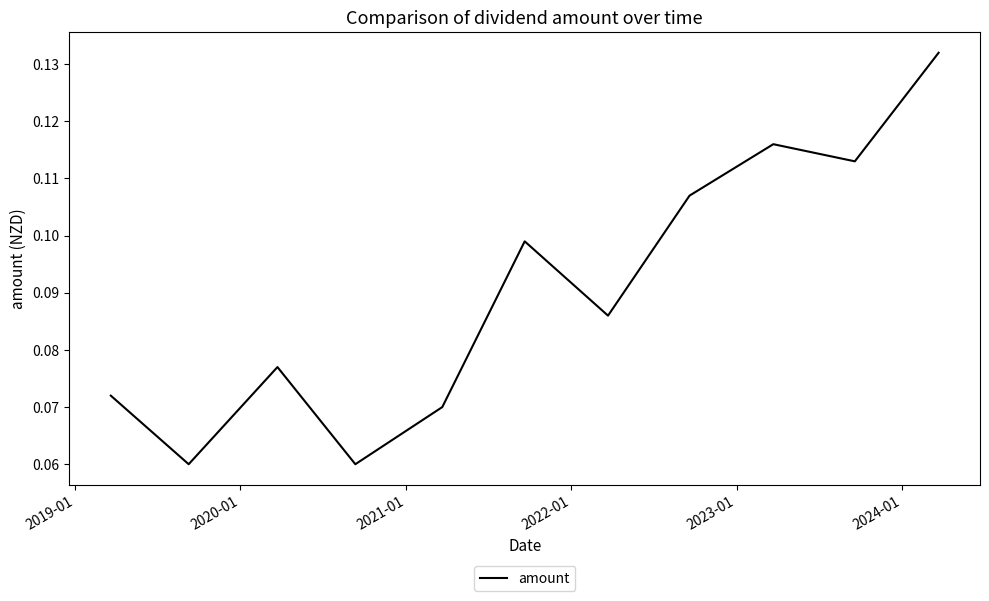

Count the values in the range 0 to 1.

11